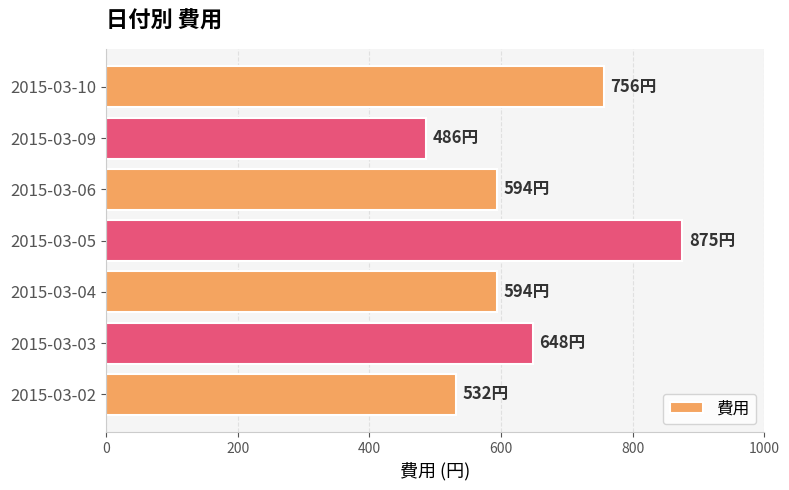

What is the average value?

641